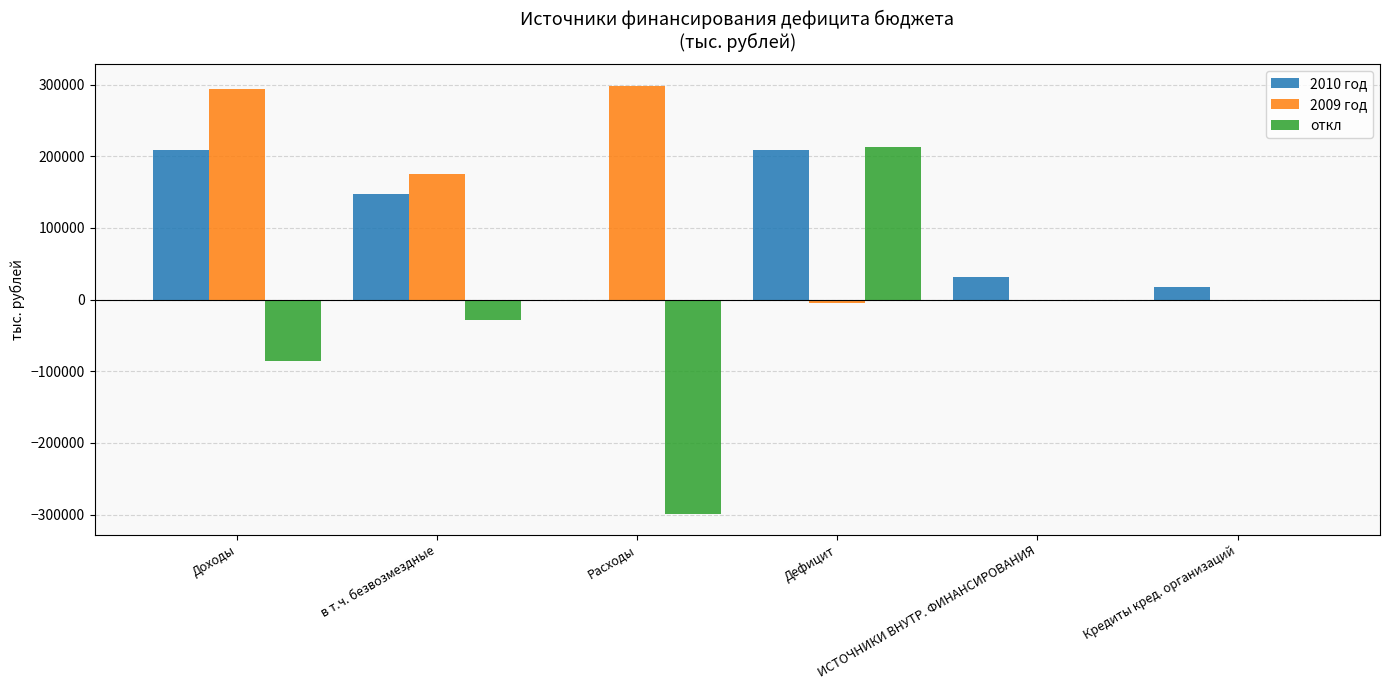

What is the greatest value displayed?

298505